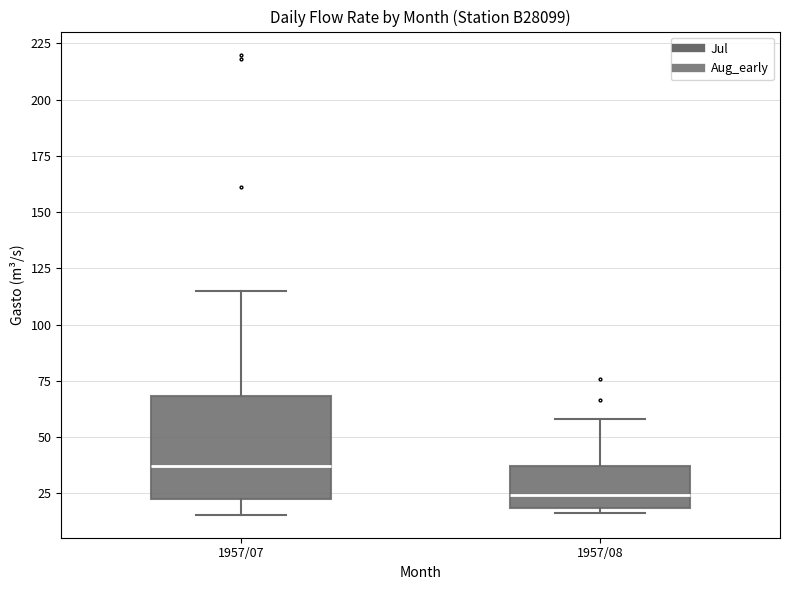

Reading left to right, read every box against the y-axis: the position of its median line, the range the box covers, and the ends of its whiskers. The values are not printed on the chart, so give them approximately, as read against the axis.

1957/07: median 35, box 20 to 70, whiskers 15 to 115
1957/08: median 25, box 20 to 35, whiskers 15 to 60